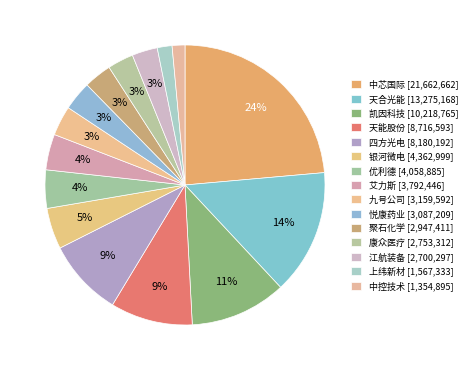

Which category has the biggest portion of the pie?

中芯国际